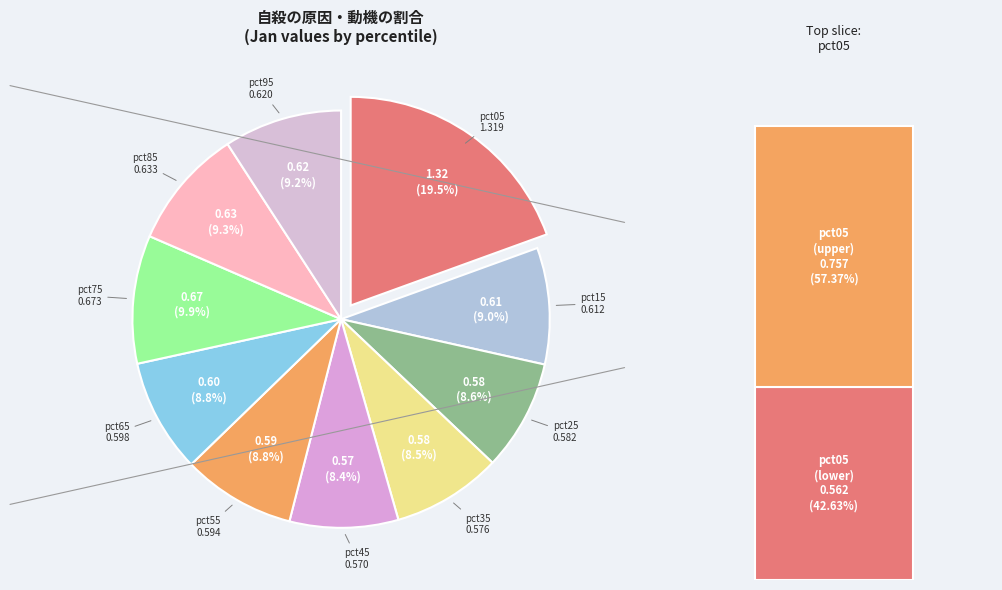

Does pct35 represent more than half of the total?

No